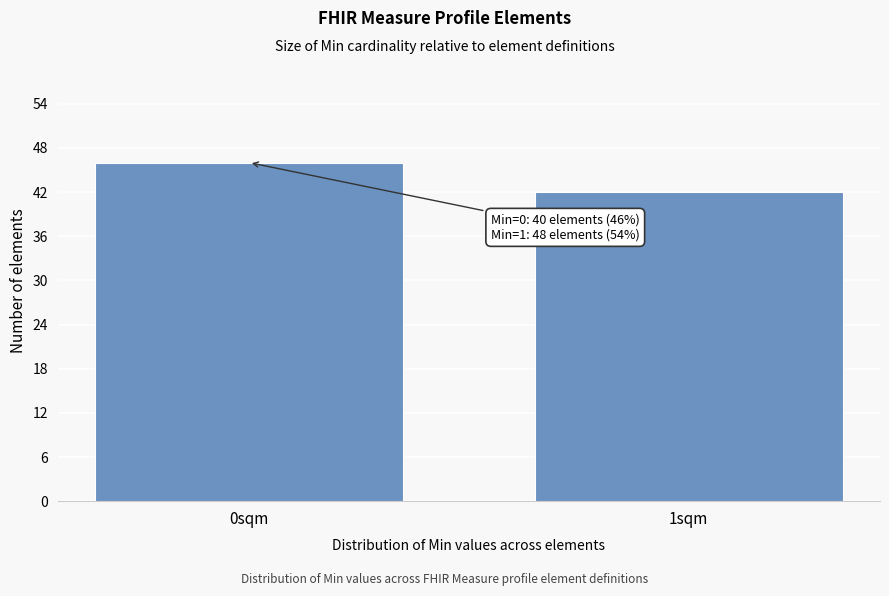

Reading left to right, extract all data points from this chart.

46	42